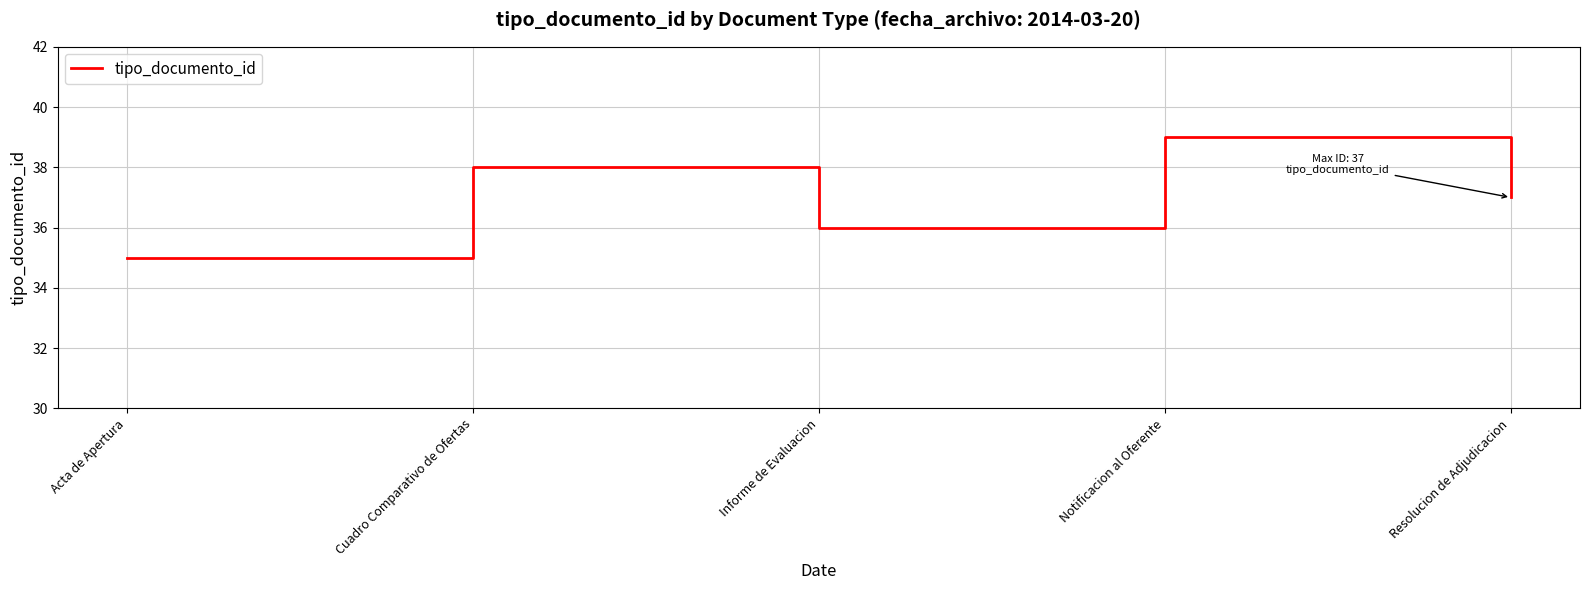

Between Cuadro Comparativo de Ofertas and Informe de Evaluacion, which is larger?

Cuadro Comparativo de Ofertas